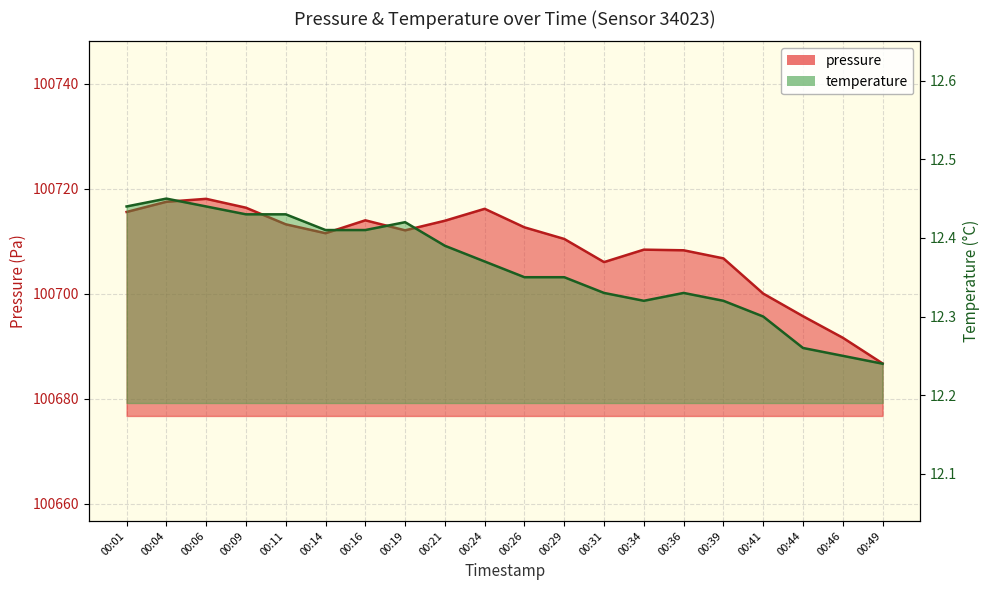

Reading right to left, extract all data points from this chart.

pressure: 00:49=100686.7	00:46=100691.6	00:44=100695.7	00:41=100700.0	00:39=100706.7	00:36=100708.3	00:34=100708.4	00:31=100706.0	00:29=100710.4	00:26=100712.6	00:24=100716.2	00:21=100713.9	00:19=100712.1	00:16=100714.0	00:14=100711.5	00:11=100713.2	00:09=100716.4	00:06=100718.1	00:04=100717.5	00:01=100715.6
temperature: 00:49=12.2	00:46=12.2	00:44=12.3	00:41=12.3	00:39=12.3	00:36=12.3	00:34=12.3	00:31=12.3	00:29=12.3	00:26=12.3	00:24=12.4	00:21=12.4	00:19=12.4	00:16=12.4	00:14=12.4	00:11=12.4	00:09=12.4	00:06=12.4	00:04=12.4	00:01=12.4